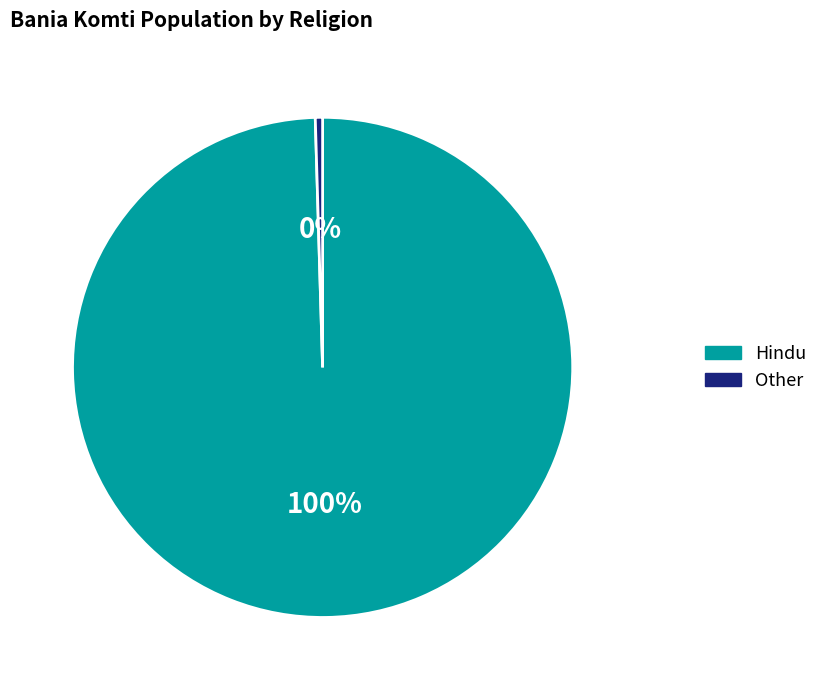

Does any single category account for the majority?

Yes